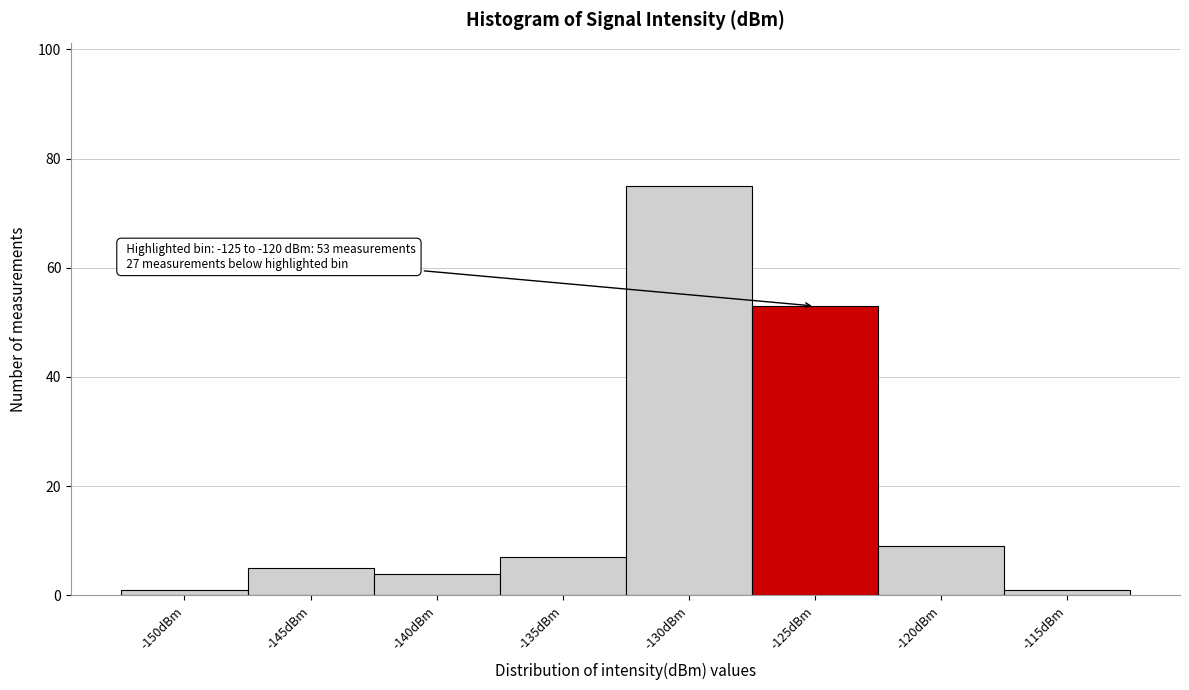

Reading left to right, transcribe all the data shown in this chart.

1	5	4	7	75	53	9	1